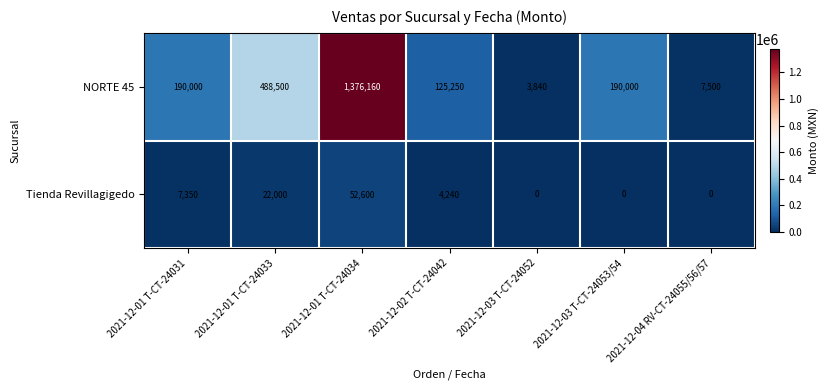

The value of NORTE 45 at 2021-12-03 T-CT-24052 is 1473. True or false?

False